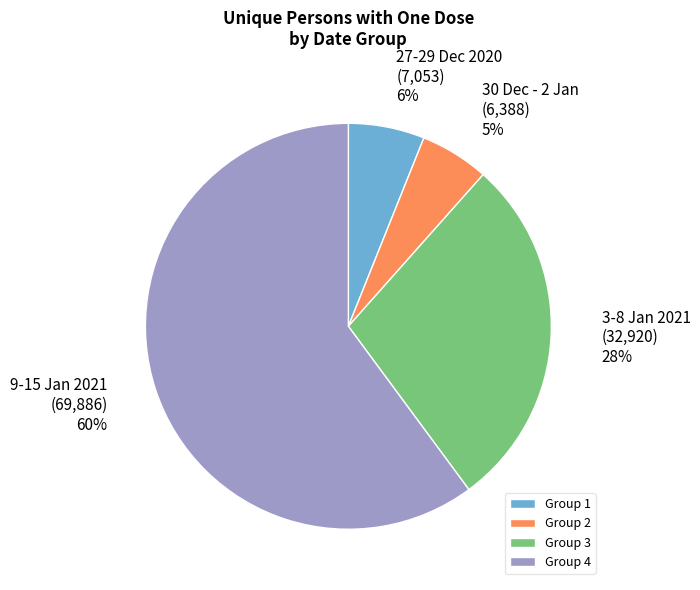

How many slices are in this pie chart?

4